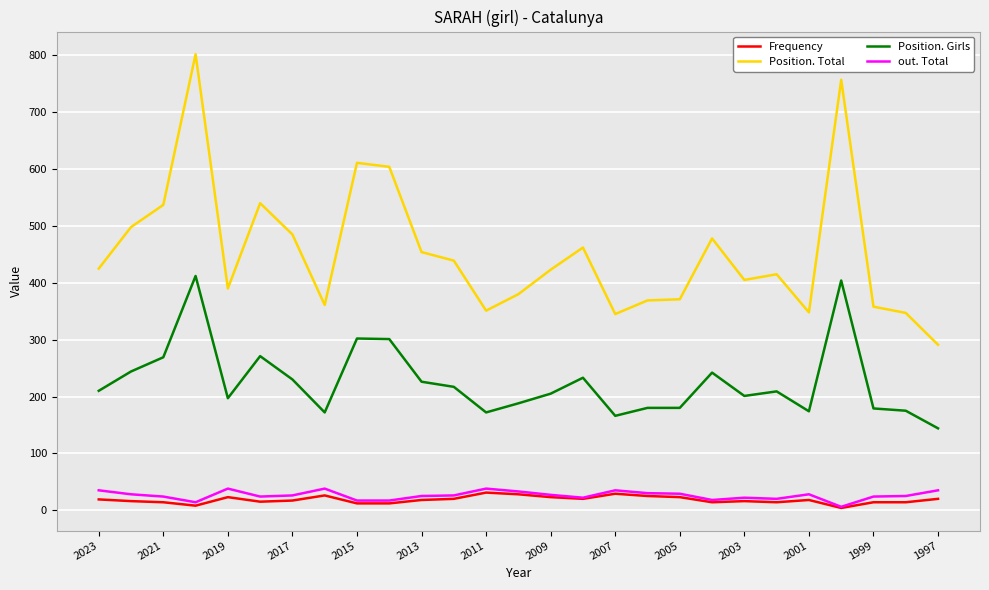

True or false: out. Total and Position. Girls intersect in this chart.

False